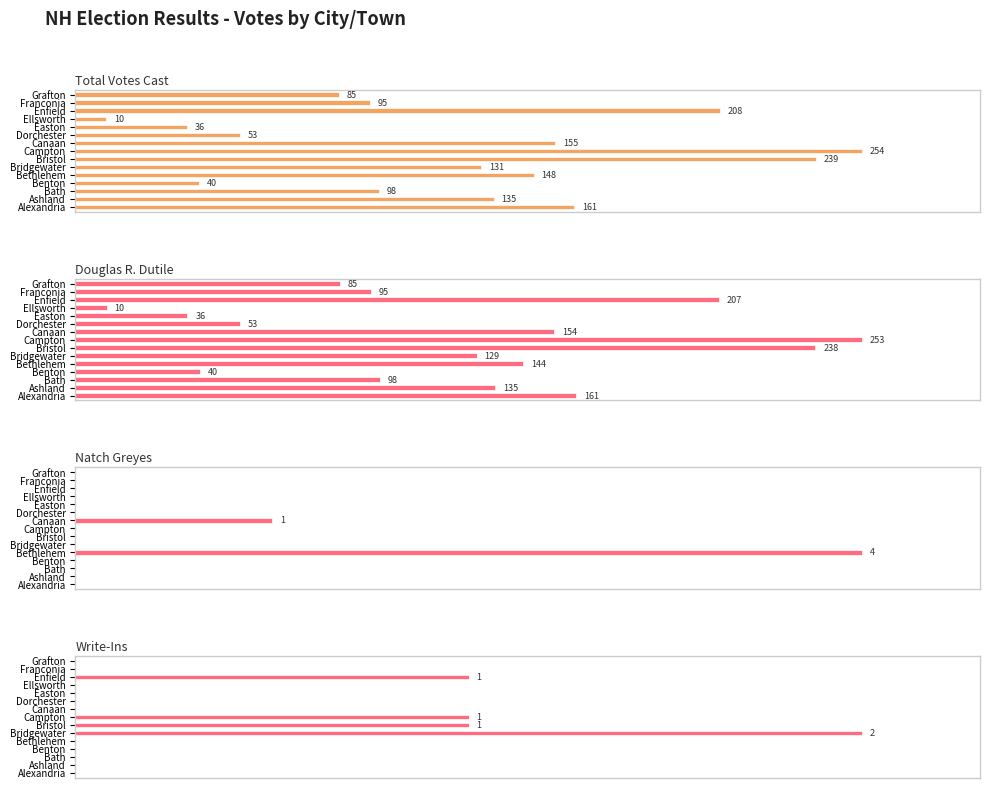

How many bars are there in total?

60